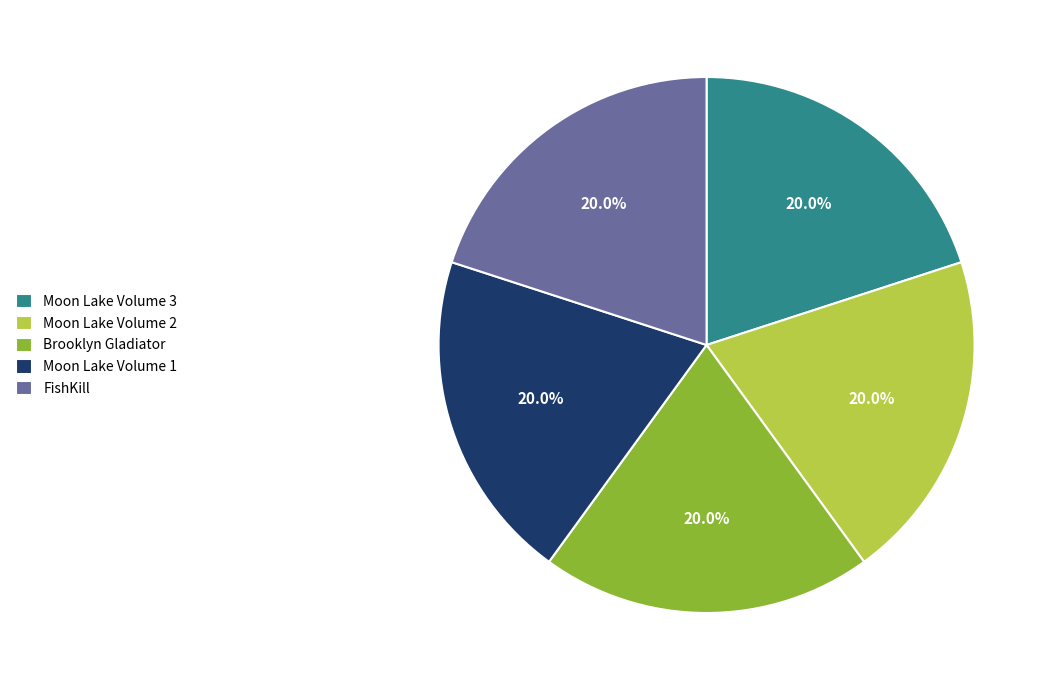

Does Moon Lake Volume 1 account for over 50% of the chart?

No